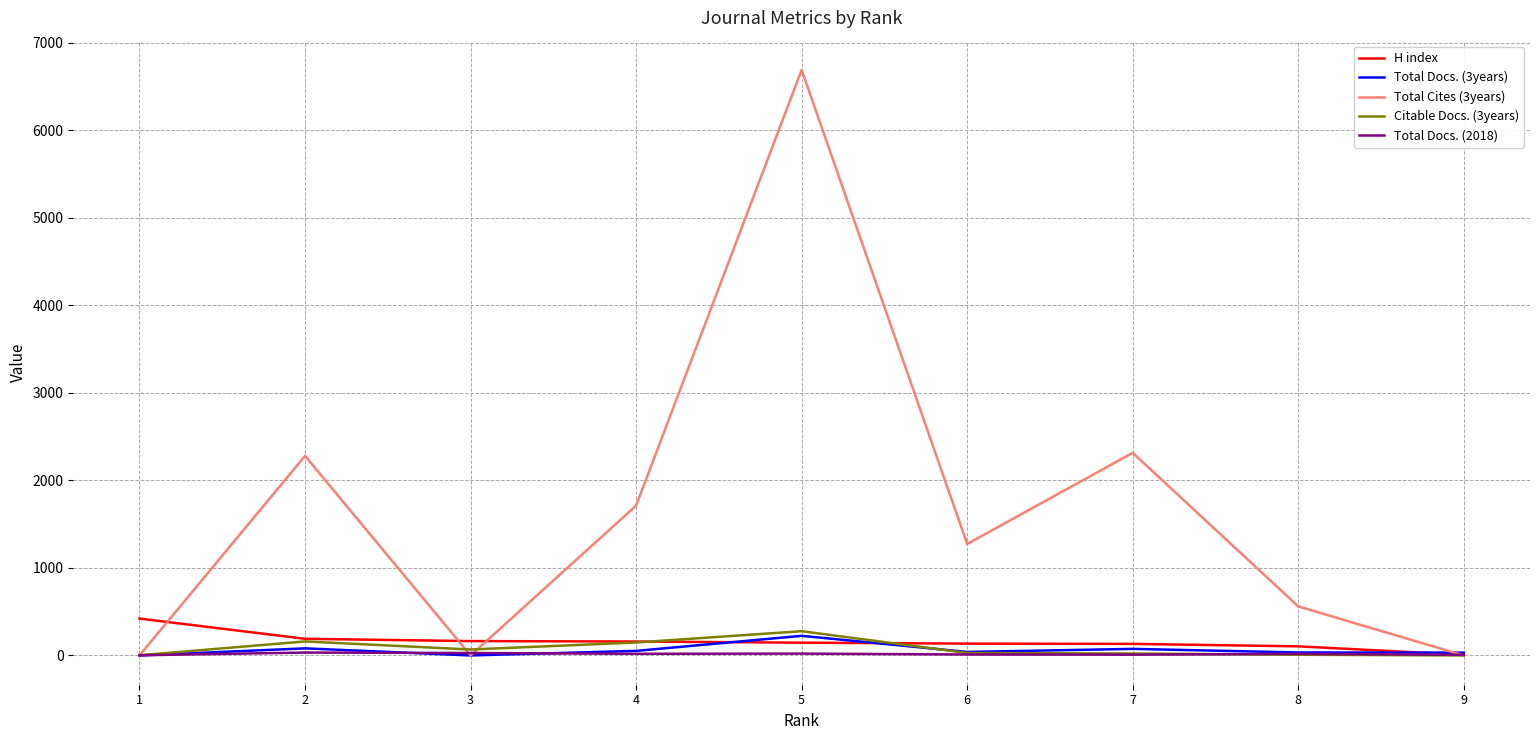

What are all the series names shown in the legend?

H index, Total Docs. (3years), Total Cites (3years), Citable Docs. (3years), Total Docs. (2018)